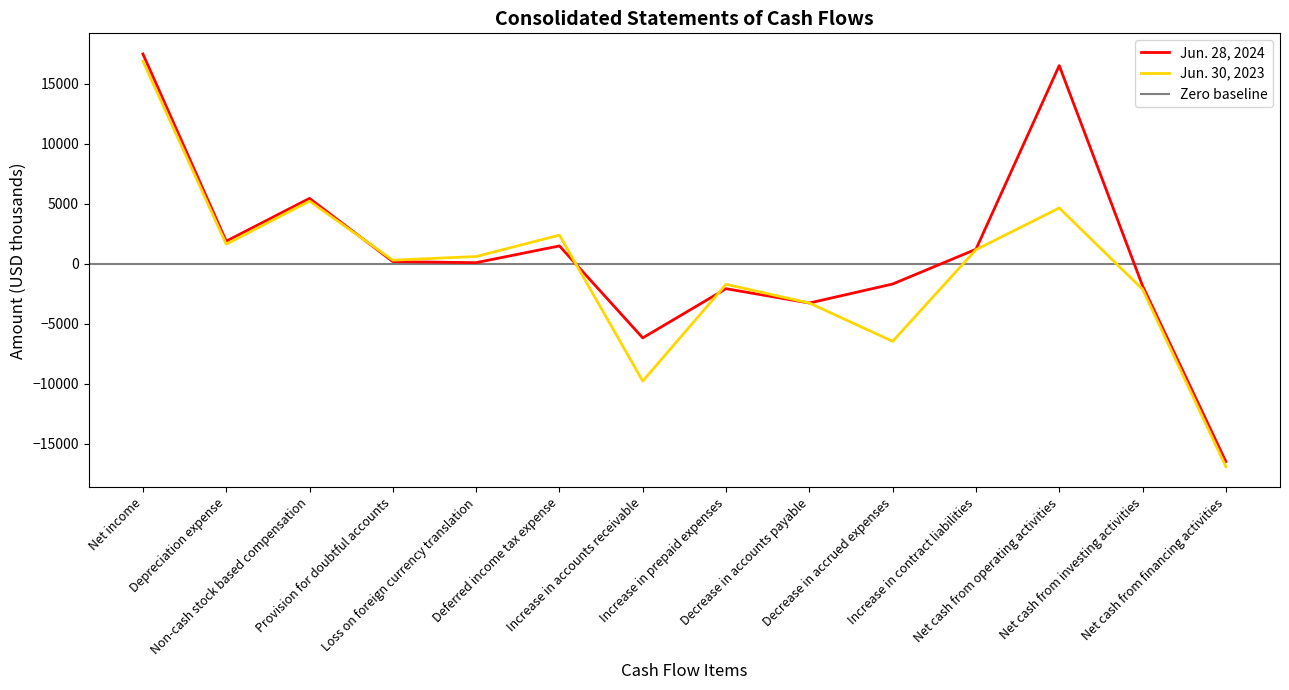

Reading left to right, list all the values displayed in this chart.

Jun. 28, 2024: 17479	1883	5449	184	94	1491	-6172	-2074	-3267	-1685	1211	16511	-1832	-16477
Jun. 30, 2023: 16881	1636	5219	303	605	2390	-9772	-1710	-3266	-6459	1174	4650	-2125	-16898